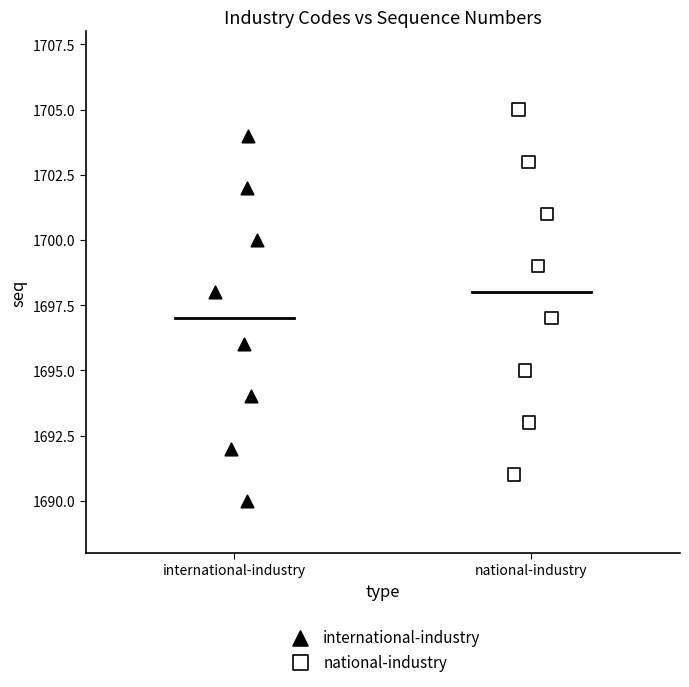

Which series contains the lowest Y value?

international-industry